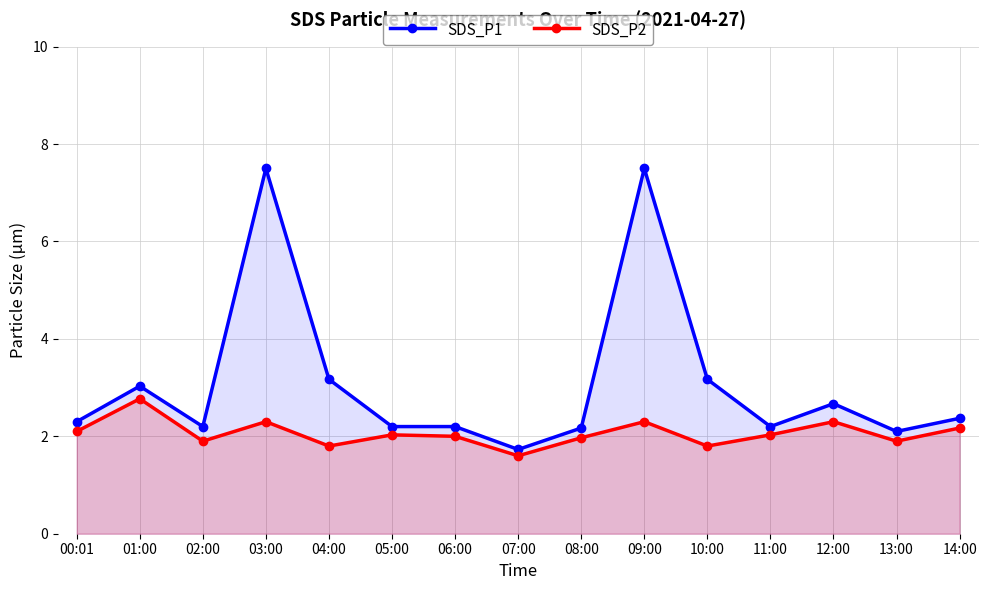

At which category does the chart reach its peak across all series?

03:00